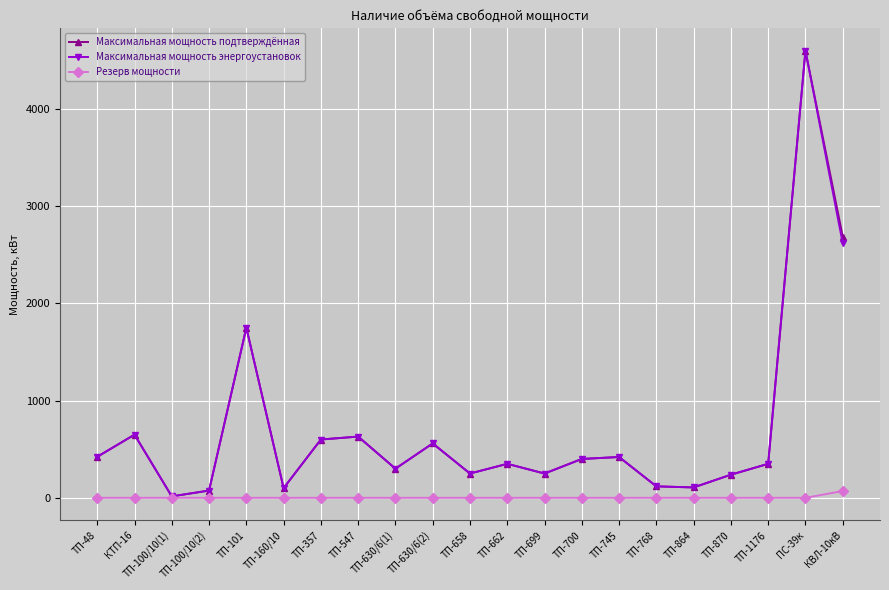

What is the maximum value for Резерв мощности?

70